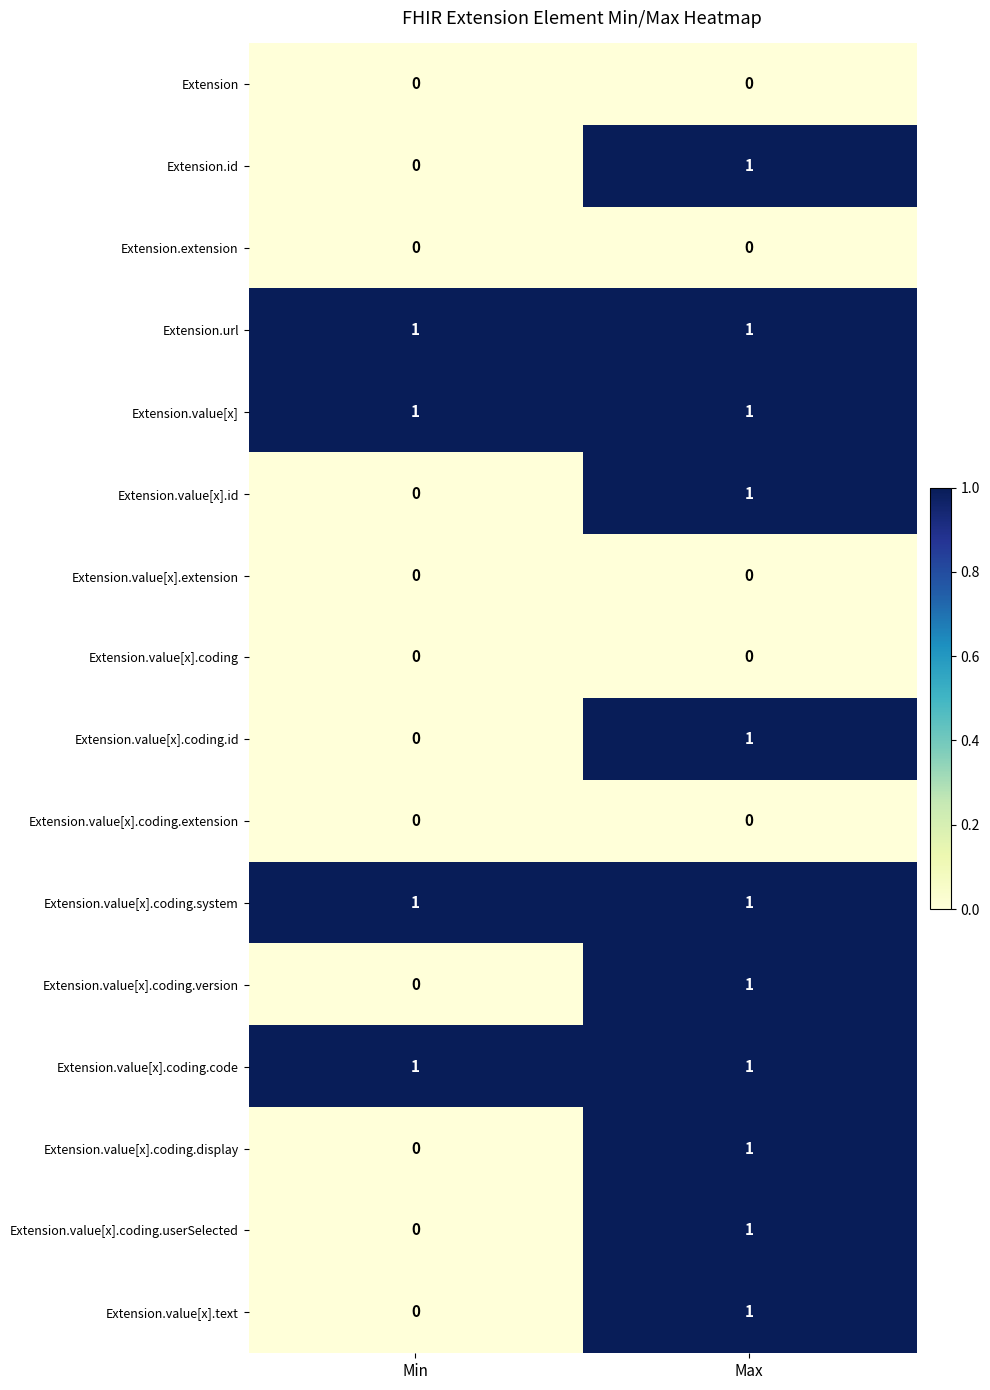

At which category is the sum across all series the highest?

Max